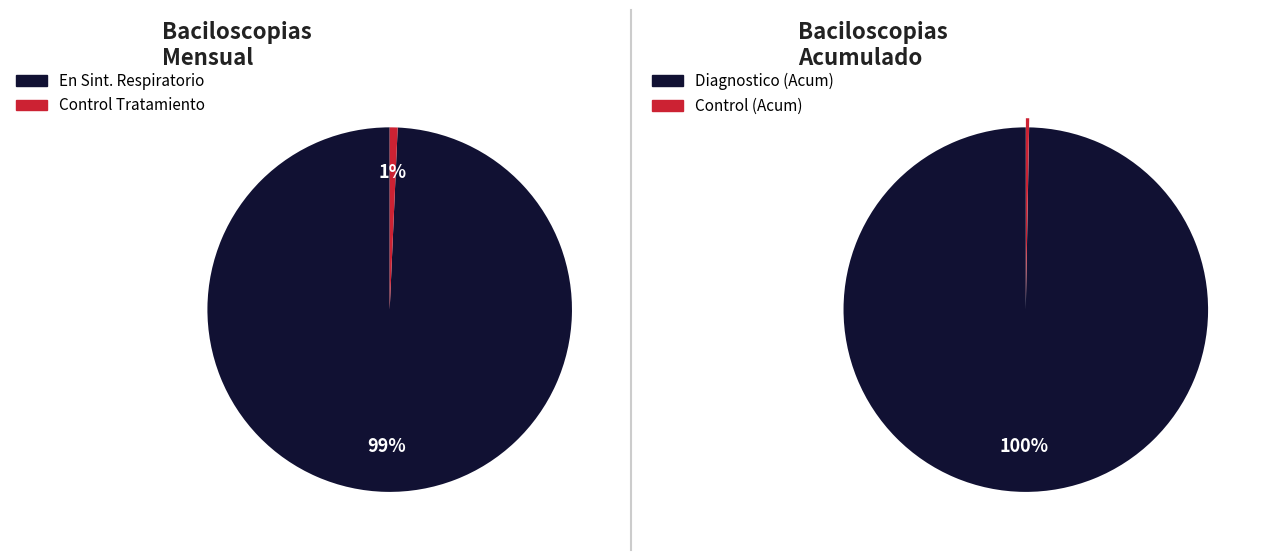

Which category accounts for the majority?

En Sintomatico Respiratorio